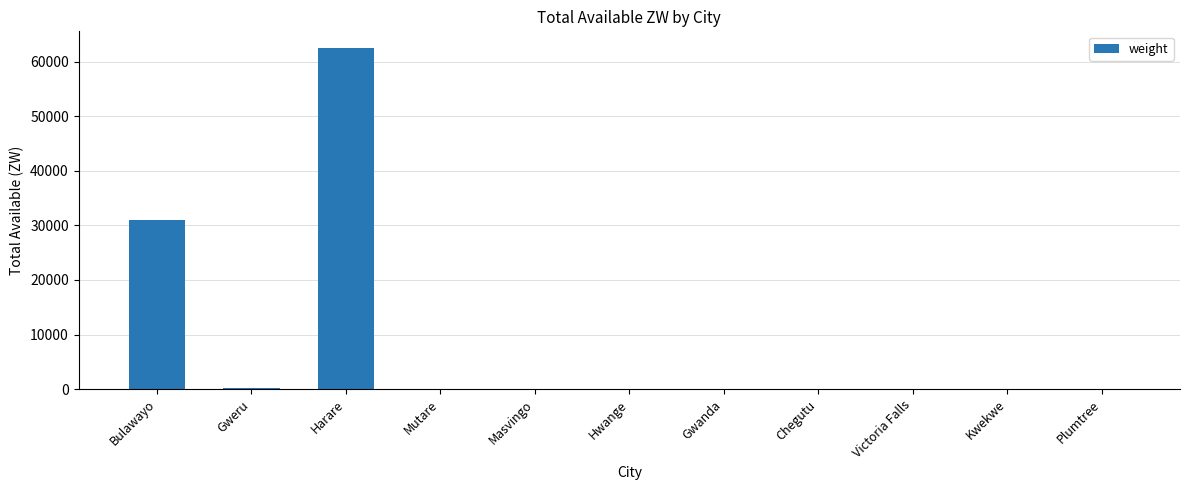

What is the sum of all values?

93727.7